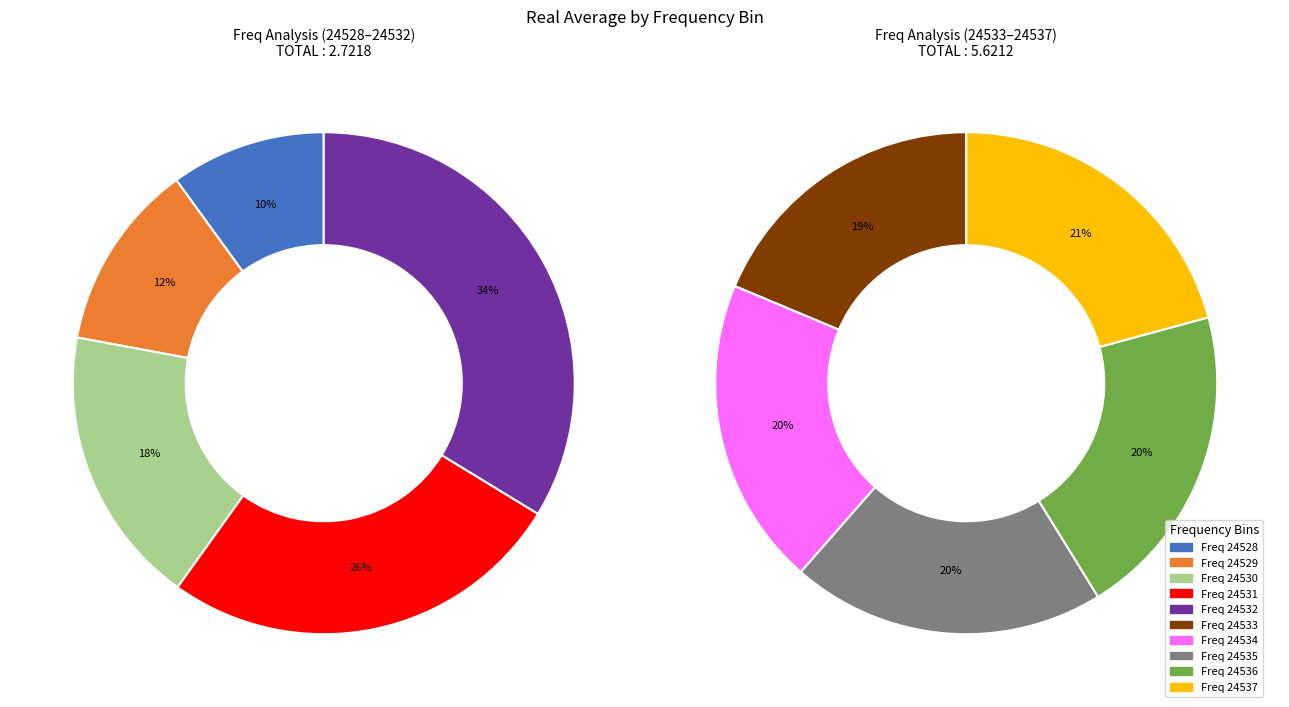

Is 24537.25 the majority of the pie?

No